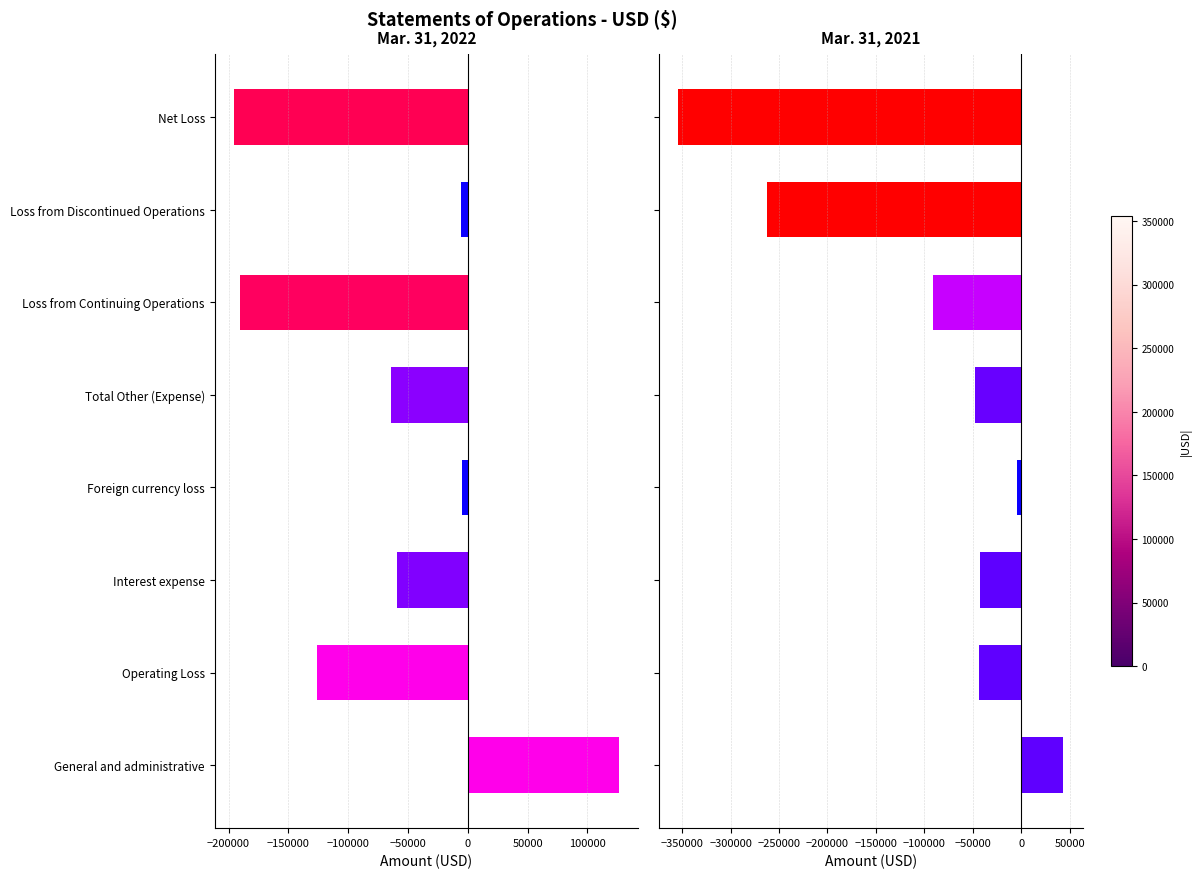

What is the highest value of the Mar. 31, 2021 series?

43411